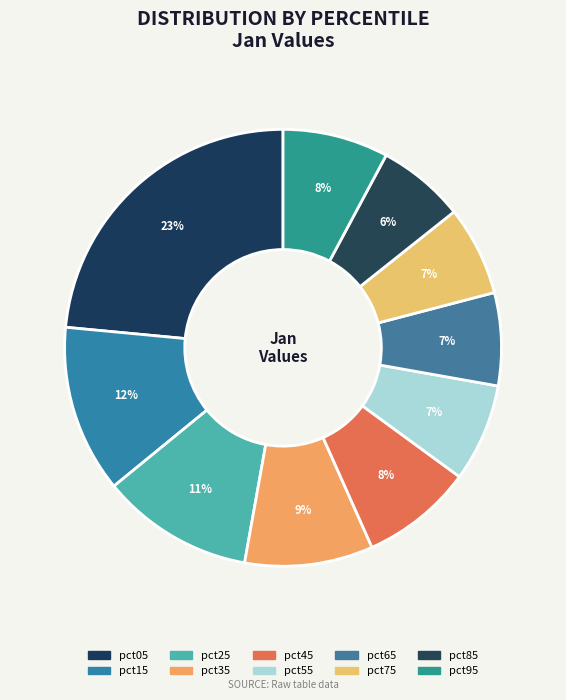

To the nearest percent, what is the average slice percentage?

10%